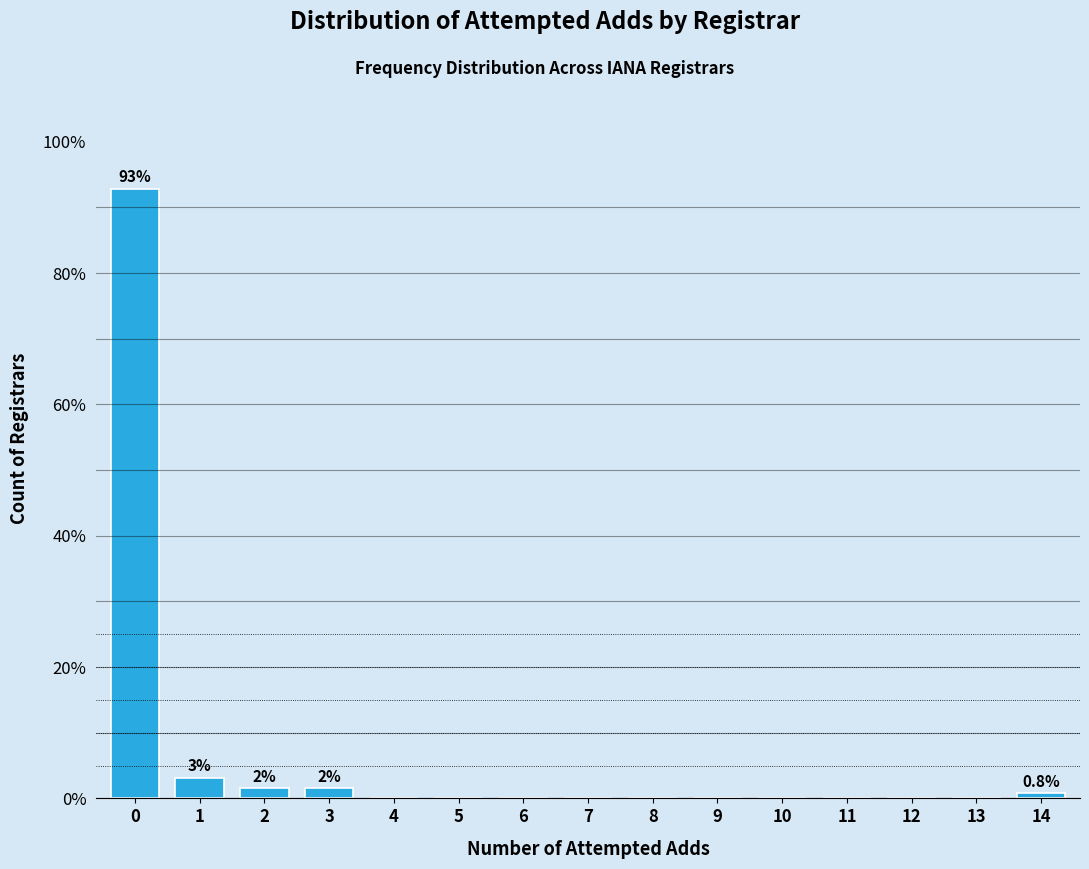

Reading left to right, list all the values displayed in this chart.

0=92.9	1=3.2	2=1.6	3=1.6	4=0.0	5=0.0	6=0.0	7=0.0	8=0.0	9=0.0	10=0.0	11=0.0	12=0.0	13=0.0	14=0.8